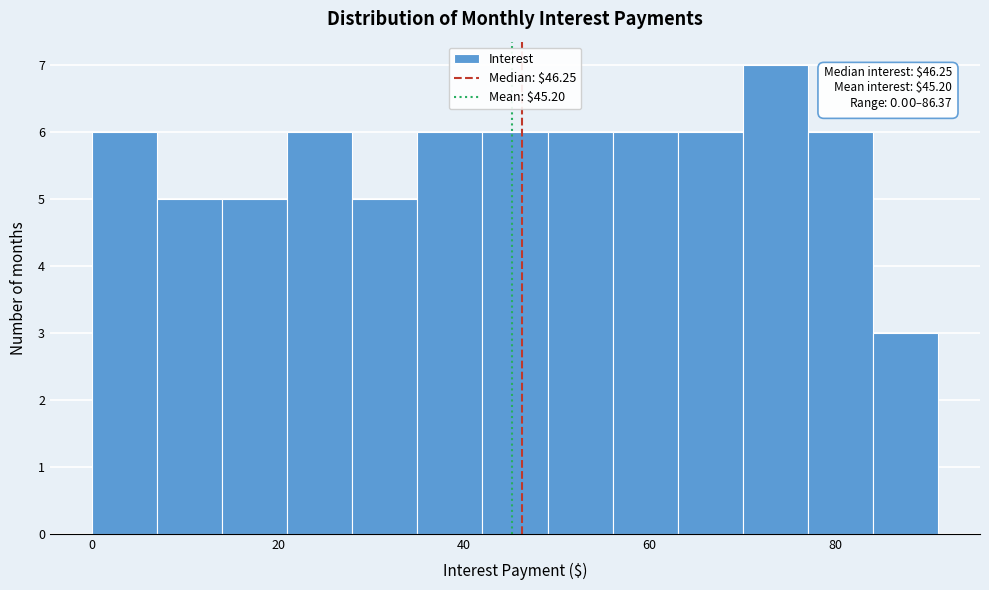

Around what value on the x-axis is the tallest bar? Give the approximate position of its centre, as read against the axis.

74